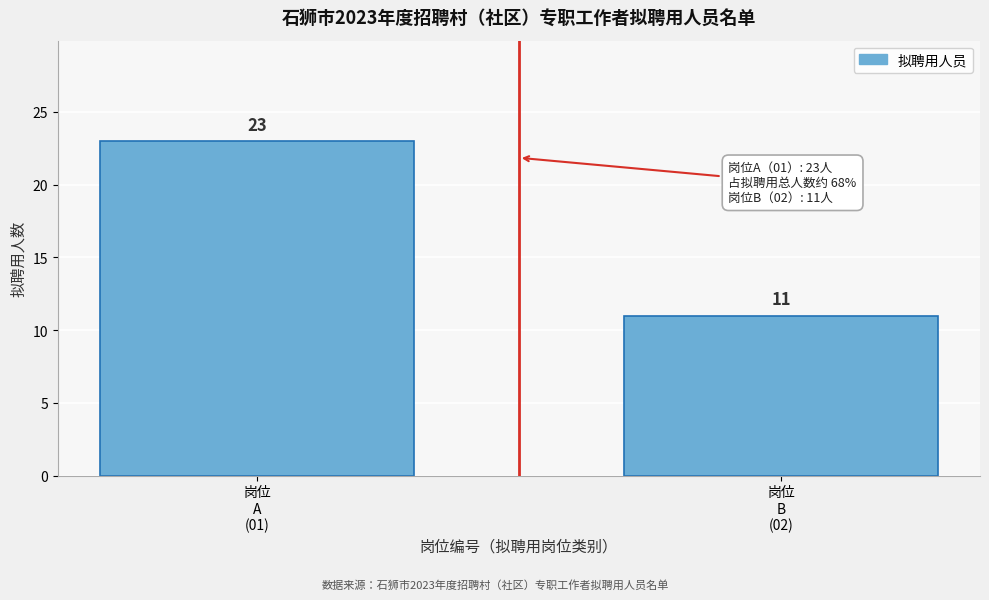

Reading left to right, transcribe all the data shown in this chart.

23	11